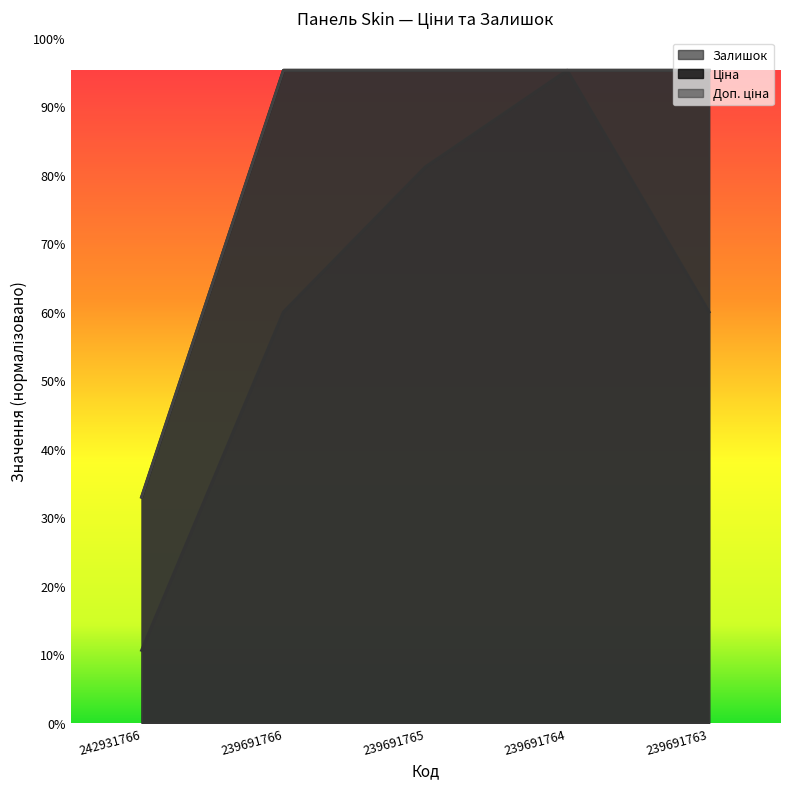

Is the value of Залишок at 239691764 greater than the value of Ціна at 239691764?

Yes